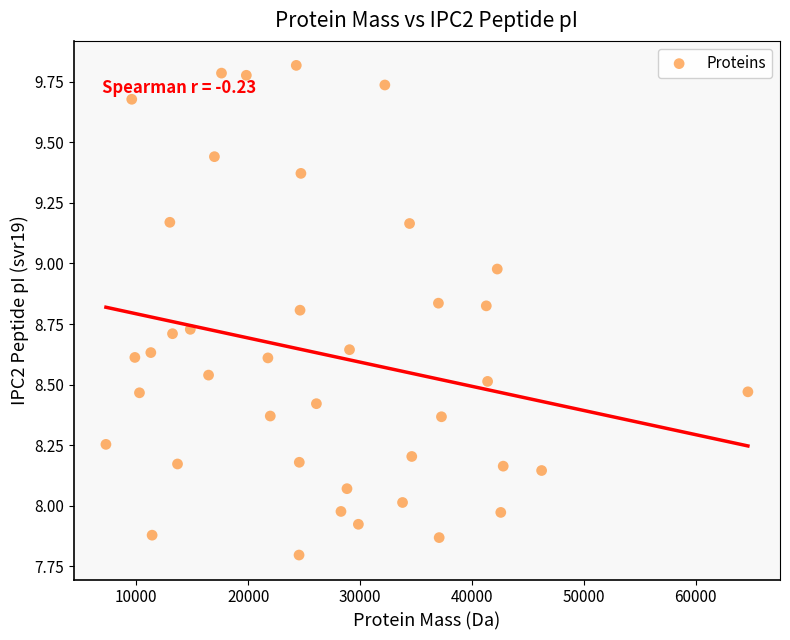

What is the range of X values (max minus min)?

57365.6